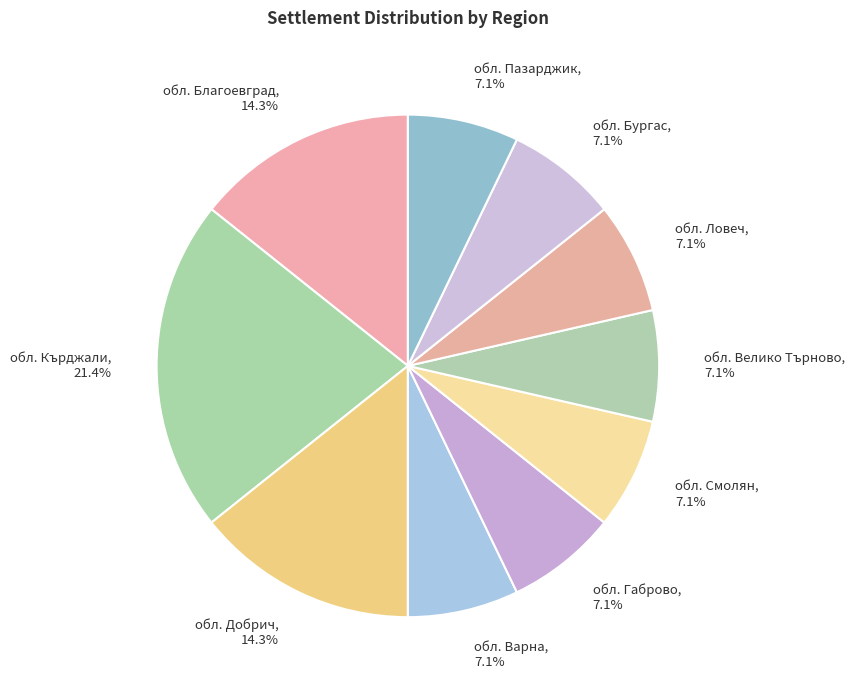

Combined, do обл. Смолян, 7.1% and обл. Пазарджик, 7.1% account for over 50%?

No